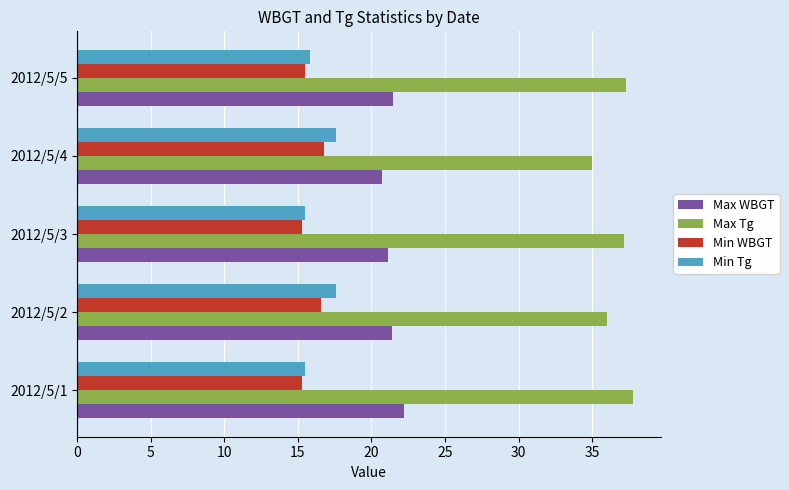

What is the total value across all series at 2012/5/2?

91.6